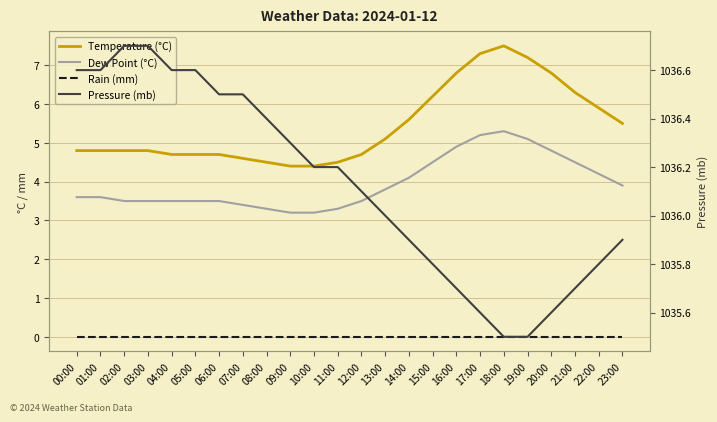

Rank the series by their maximum value, from highest to lowest.

Pressure (mb), Temperature (°C), Dew Point (°C), Rain (mm)